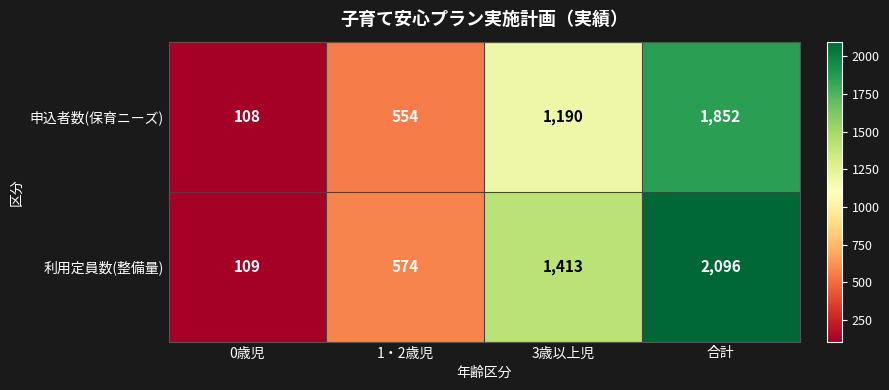

List the series in order of their overall mean, lowest first.

申込者数(保育ニーズ), 利用定員数(整備量)